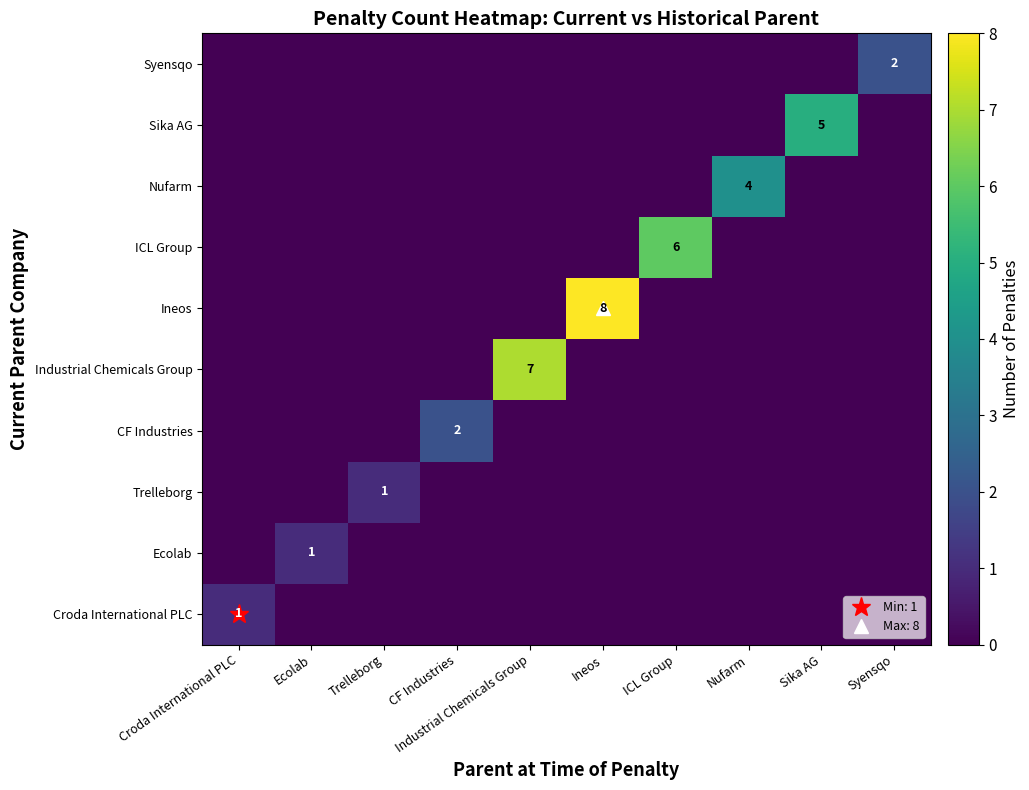

Is the value of Syensqo at CF Industries greater than the value of Croda International PLC at Syensqo?

No